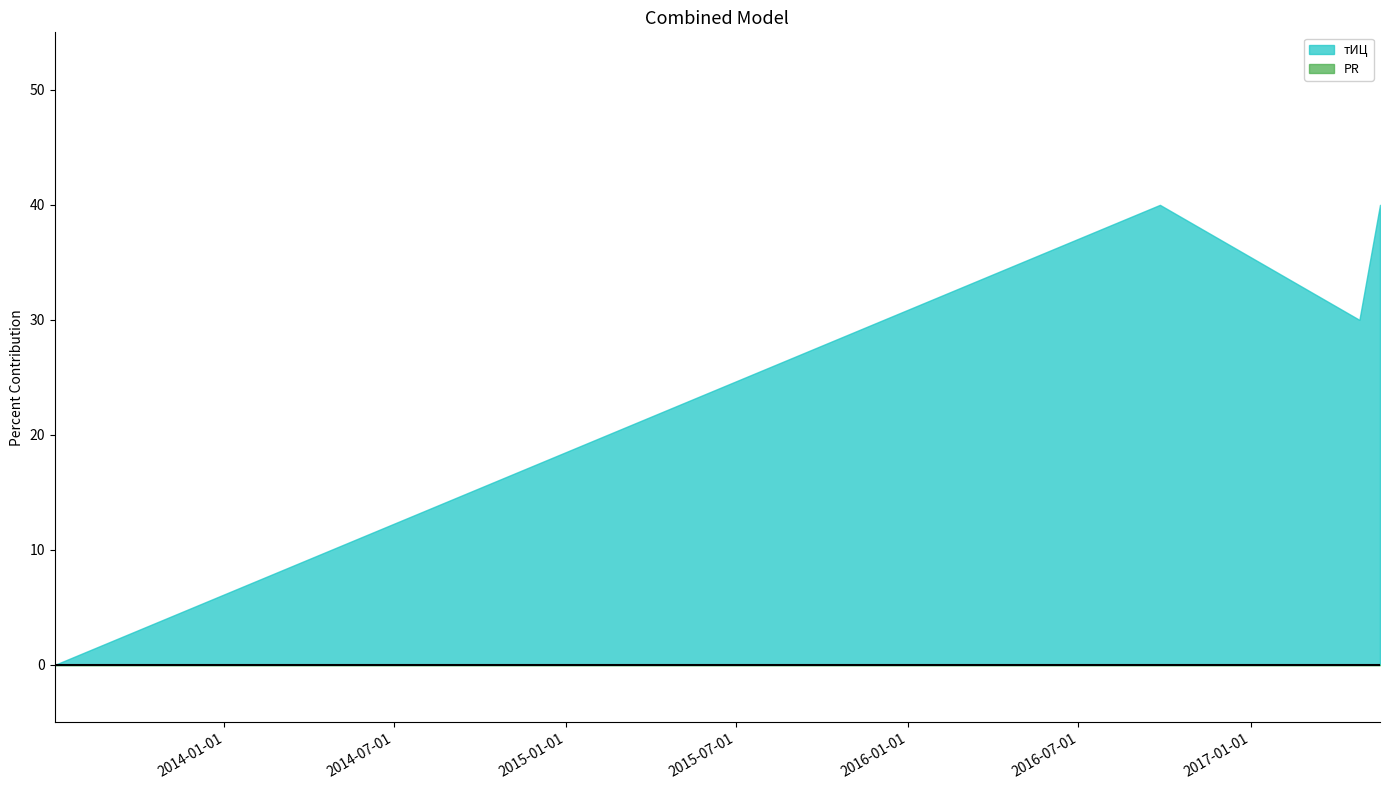

The тИЦ series shows 51 at 2017-04-27. True or false?

False